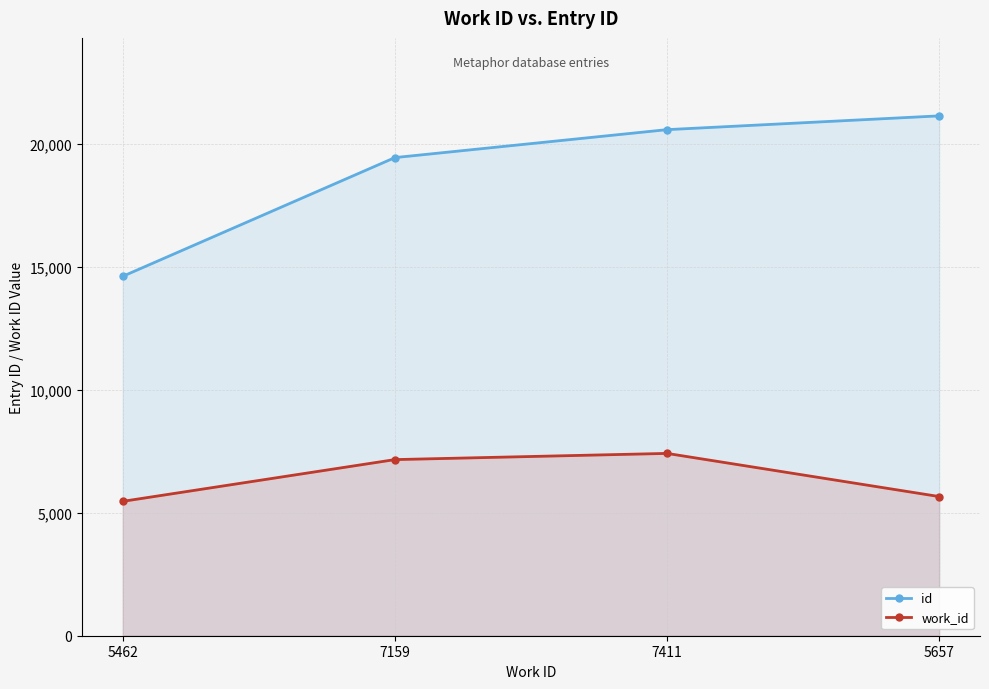

How many lines are shown in the chart?

2